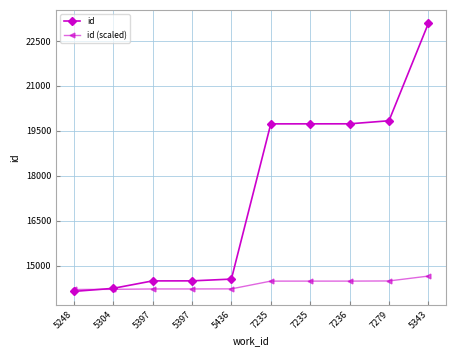

At 7279, list the series in order from largest to smallest.

id, id (scaled)